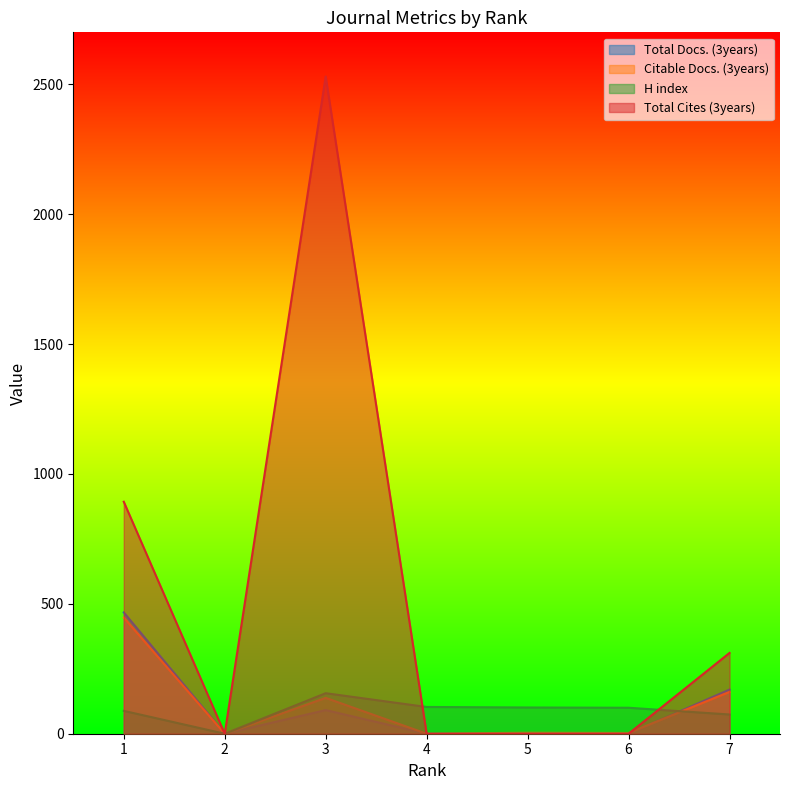

What is the value of the Total Docs. (3years) point at the 1st from the left?

467